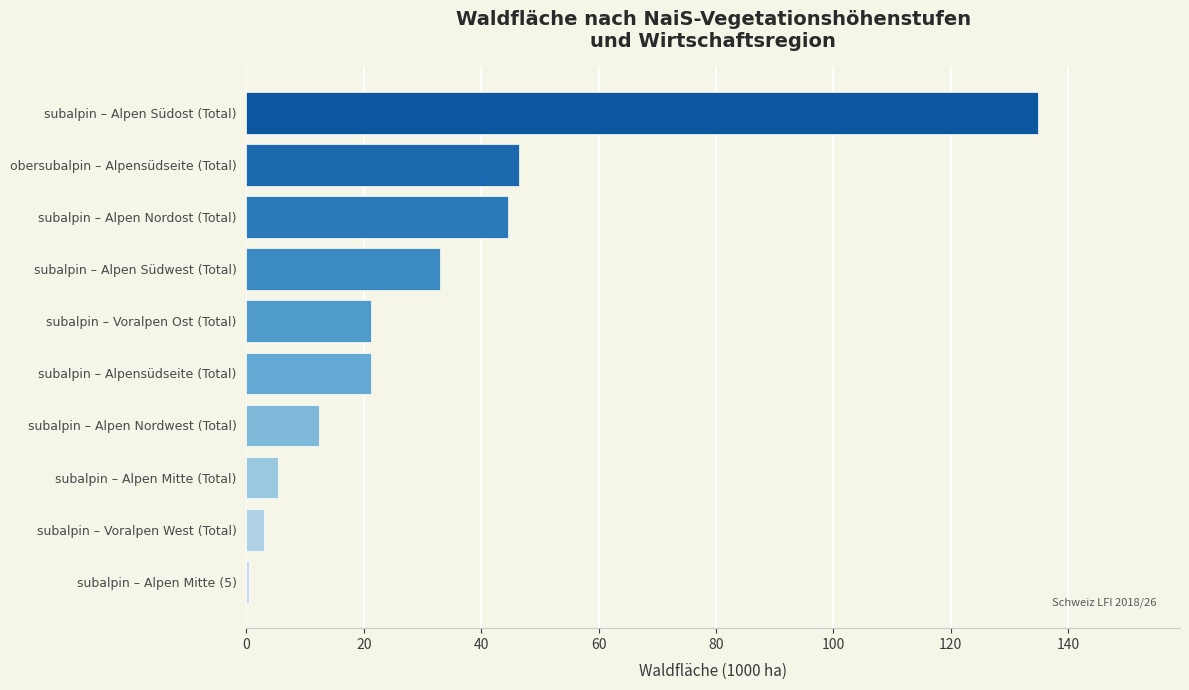

Reading top to bottom, transcribe all the data shown in this chart.

subalpin – Alpen Südost (Total)=134.8	obersubalpin – Alpensüdseite (Total)=46.4	subalpin – Alpen Nordost (Total)=44.5	subalpin – Alpen Südwest (Total)=33.0	subalpin – Voralpen Ost (Total)=21.2	subalpin – Alpensüdseite (Total)=21.2	subalpin – Alpen Nordwest (Total)=12.3	subalpin – Alpen Mitte (Total)=5.4	subalpin – Voralpen West (Total)=3.0	subalpin – Alpen Mitte (5)=0.4